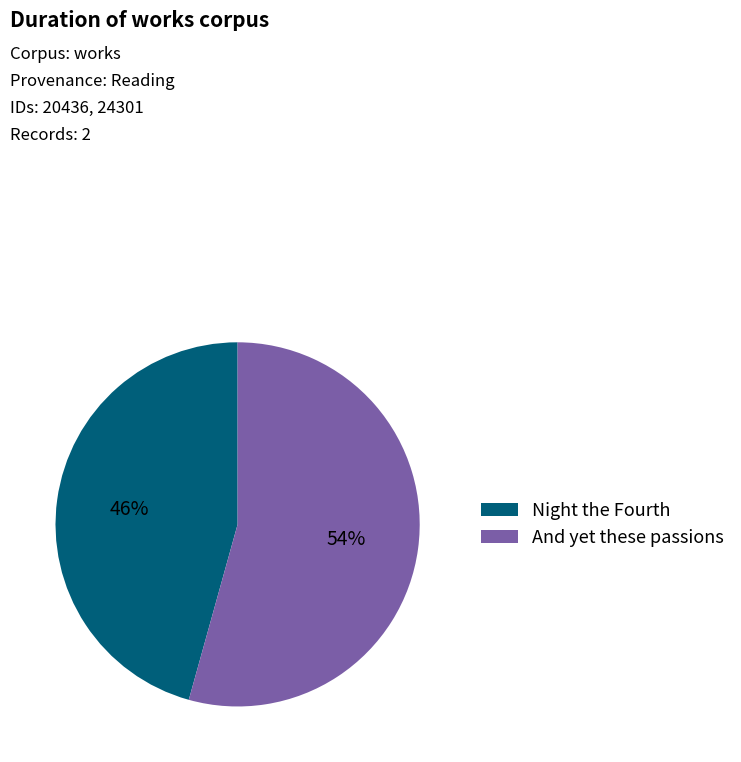

Do Night the Fourth and And yet these passions together represent more than half of the pie?

Yes